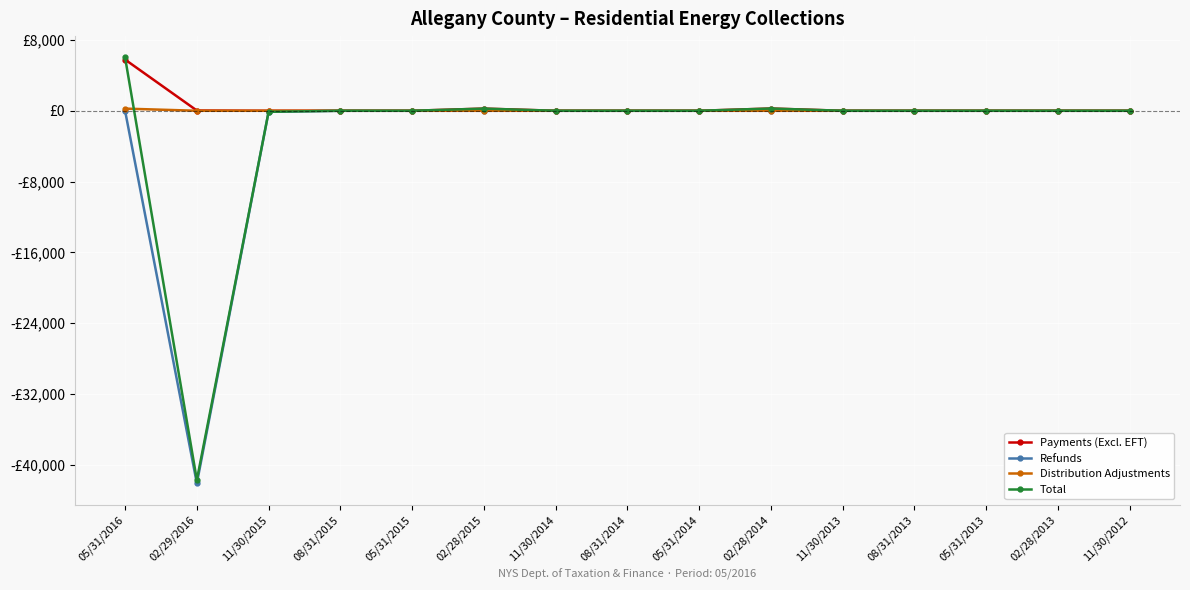

Reading left to right, list all the values displayed in this chart.

Payments (Excl. EFT): 5785.2	28.2	0.0	0.0	0.0	246.2	0.0	0.0	0.0	255.4	0.0	0.0	0.0	0.0	0.0
Refunds: 0.0	-42102.5	-118.6	0.0	0.0	0.0	0.0	0.0	0.0	0.0	0.0	0.0	0.0	0.0	0.0
Distribution Adjustments: 243.1	0.0	0.0	0.0	0.0	0.0	0.0	0.0	0.0	0.0	0.0	0.0	0.0	0.0	0.0
Total: 6030.4	-41732.2	-118.6	0.0	0.0	246.2	0.0	0.0	0.0	255.4	0.0	0.0	0.0	0.0	0.0